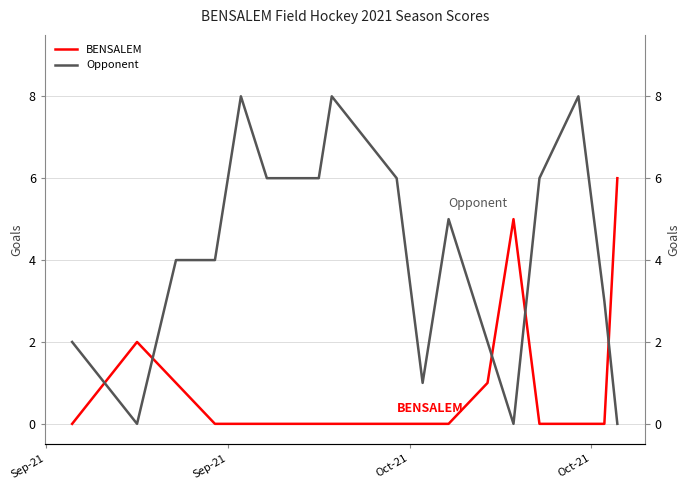

After their last crossing, which series has the higher values: BENSALEM or Opponent?

BENSALEM